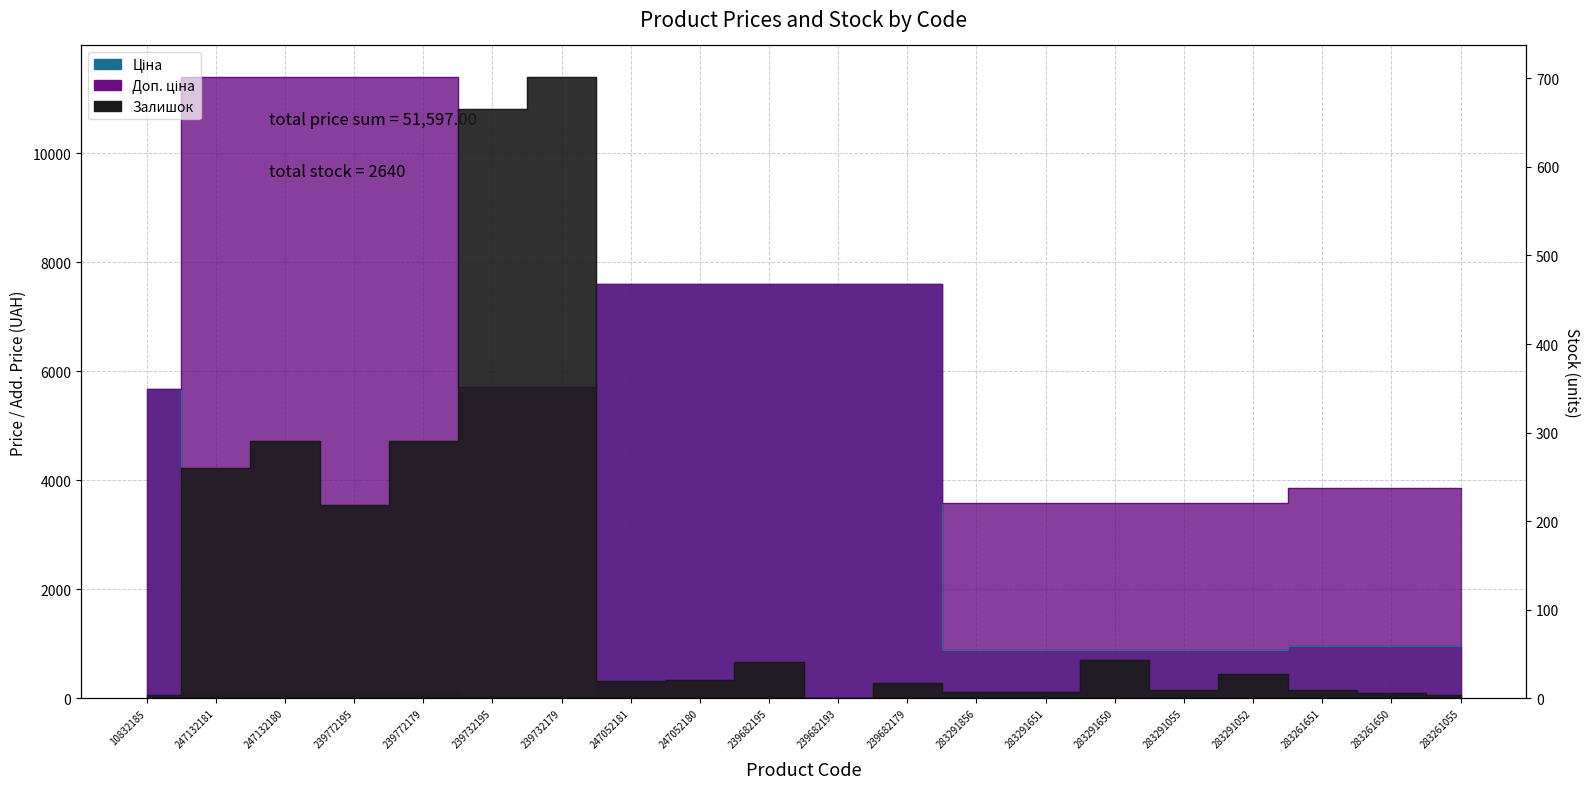

True or false: Залишок and Доп. ціна cross at least once.

False